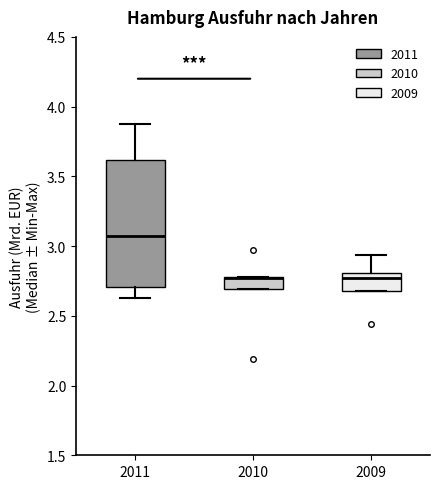

Reading left to right, read every box against the y-axis: the position of its median line, the range the box covers, and the ends of its whiskers. The values are not printed on the chart, so give them approximately, as read against the axis.

2011: median 3.05, box 2.70 to 3.60, whiskers 2.65 to 3.90
2010: median 2.75 (drawn on the box's upper edge), box 2.70 to 2.80, whiskers 2.70 to 2.80
2009: median 2.75, box 2.70 to 2.80, whiskers 2.70 to 2.95